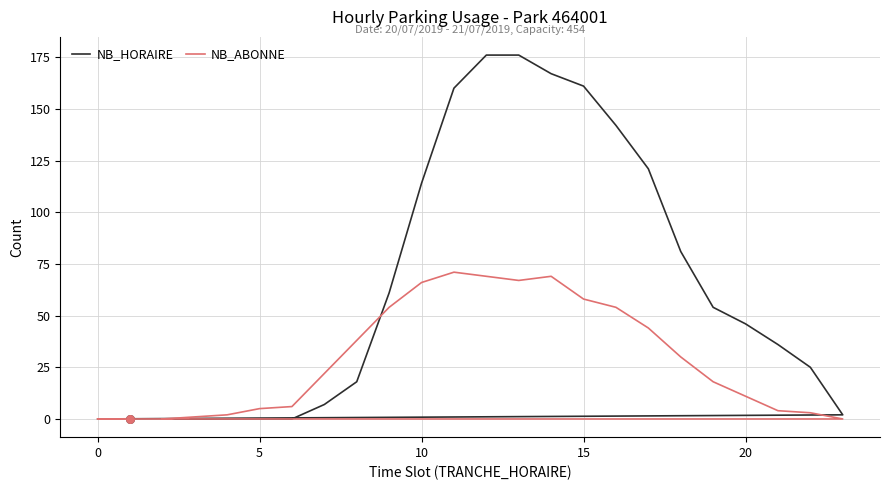

At how many categories does at least one series exceed 51?

11